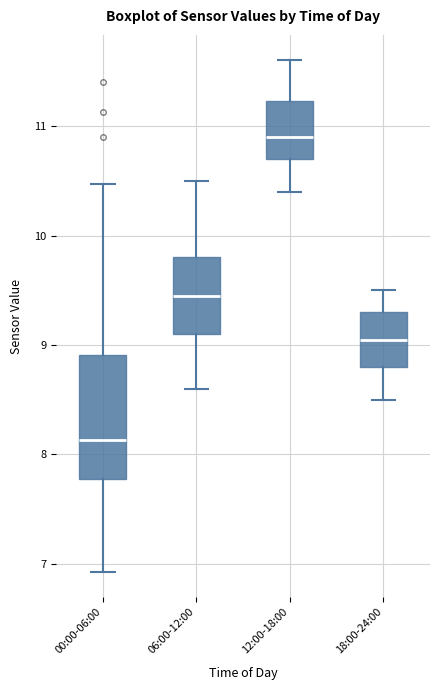

Which box has the highest median line?

12:00-18:00